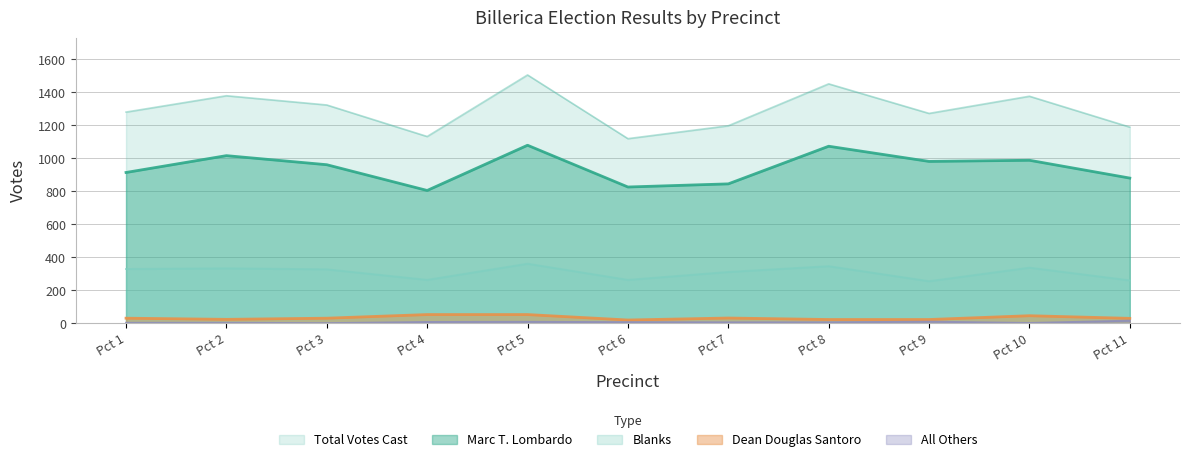

What is the sum of the Marc T. Lombardo values at Pct 2 and Pct 6?

1844